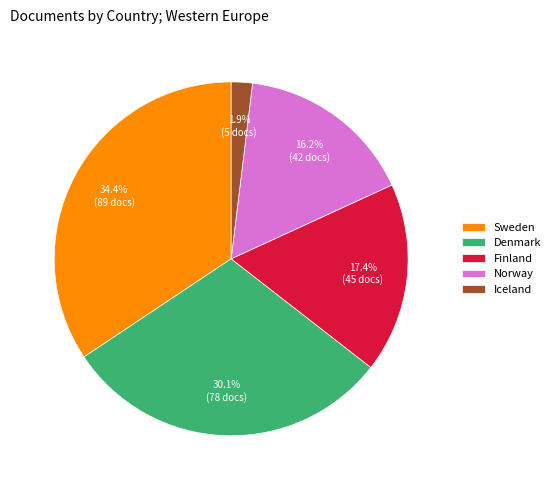

Which has a higher value, Denmark or Sweden?

Sweden